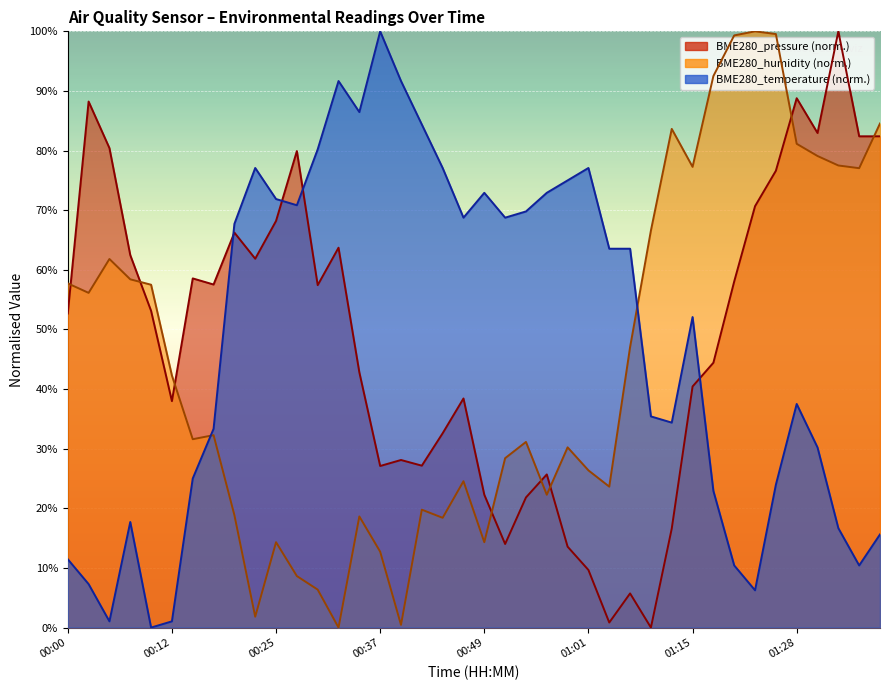

Is the value of BME280_pressure at 01:28 greater than the value of BME280_humidity at 01:15?

Yes